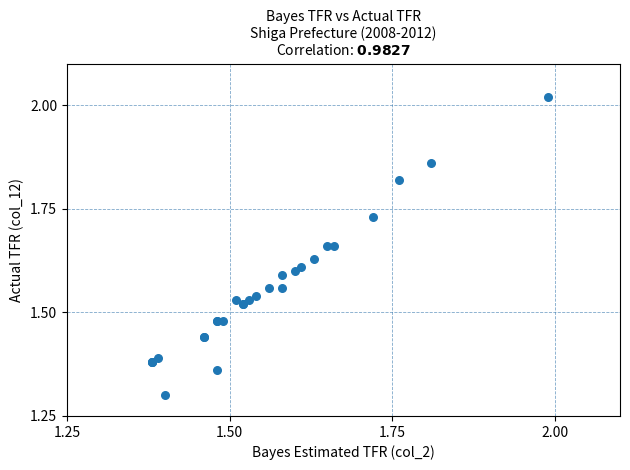

What Y value in the scatter plot is closest to 1?

1.3